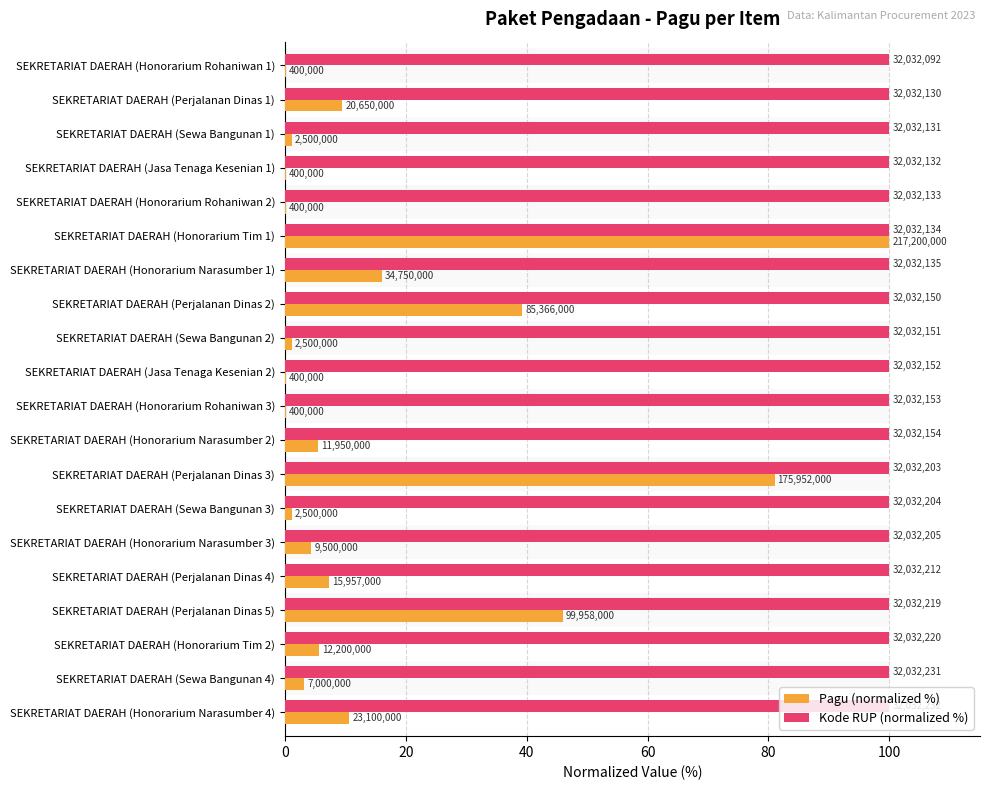

Rank the series by their average value, from lowest to highest.

Pagu (normalized %), Kode RUP (normalized %)